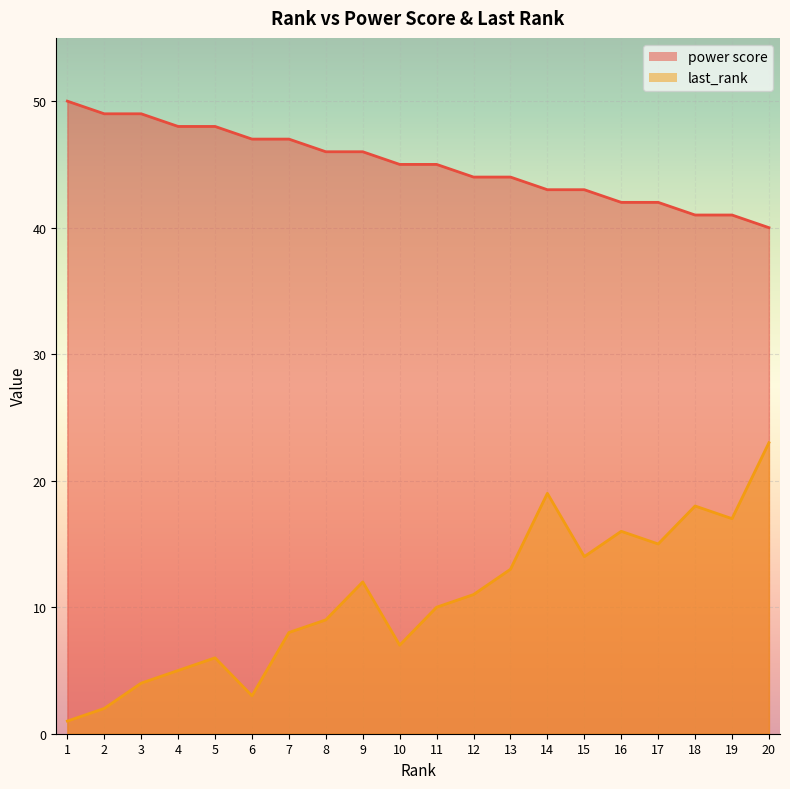

What is the sum of the last_rank values at 16 and 14?

35